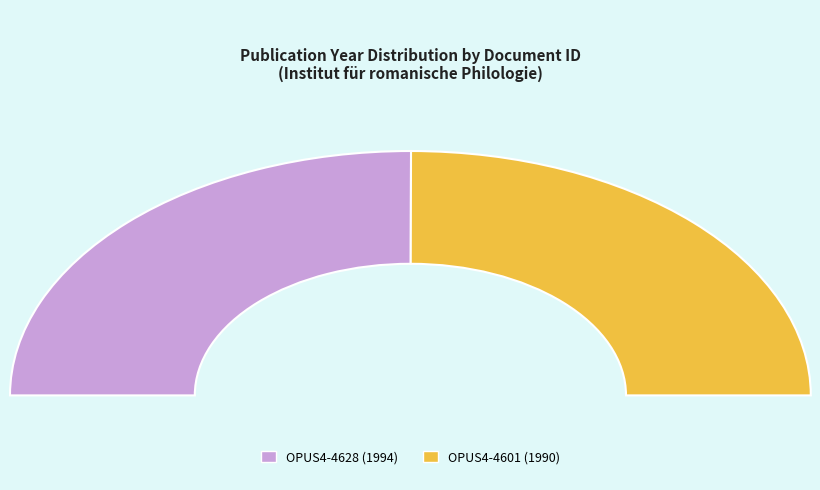

What is the change in value from OPUS4-4628 to OPUS4-4601?

-4